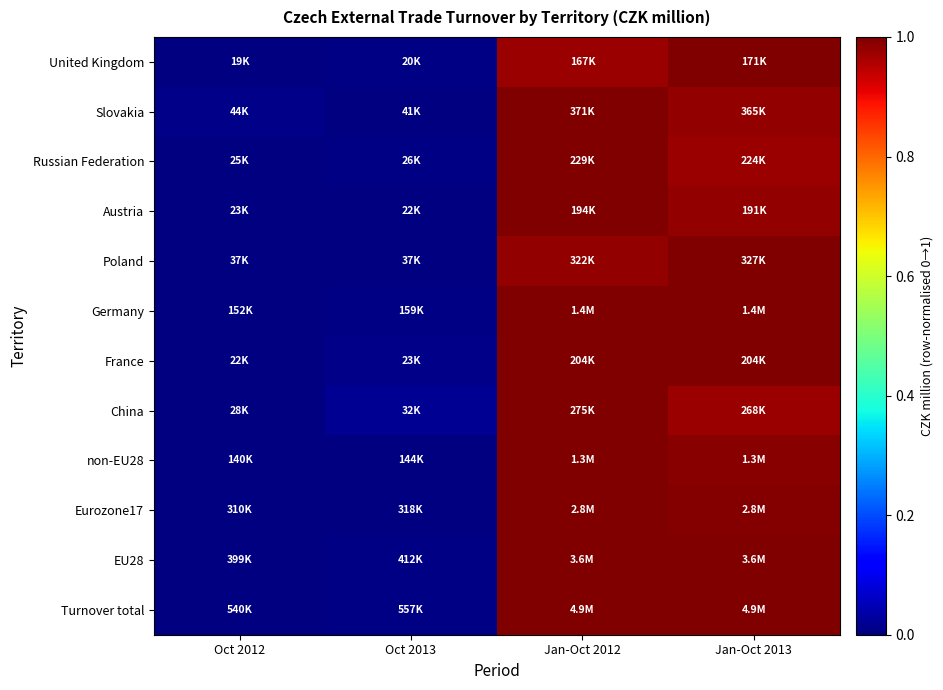

What is the total value across all series at Jan-Oct 2013?

11.9